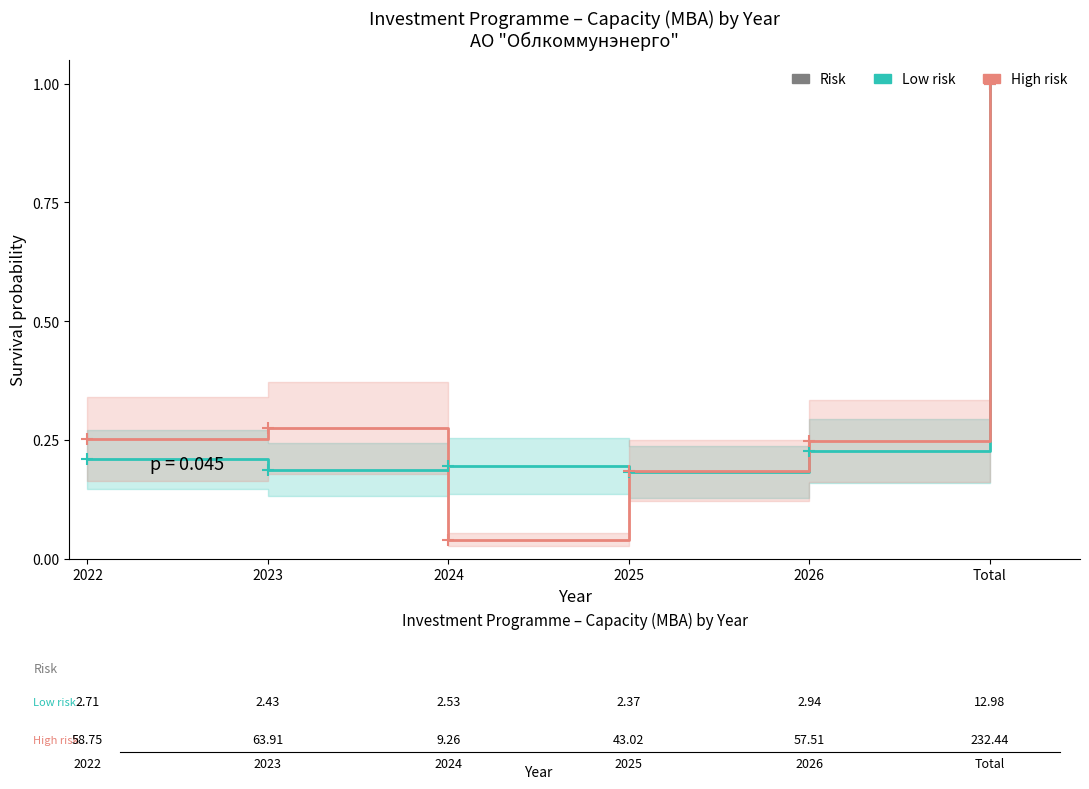

What is the maximum value for Low risk?

1.0